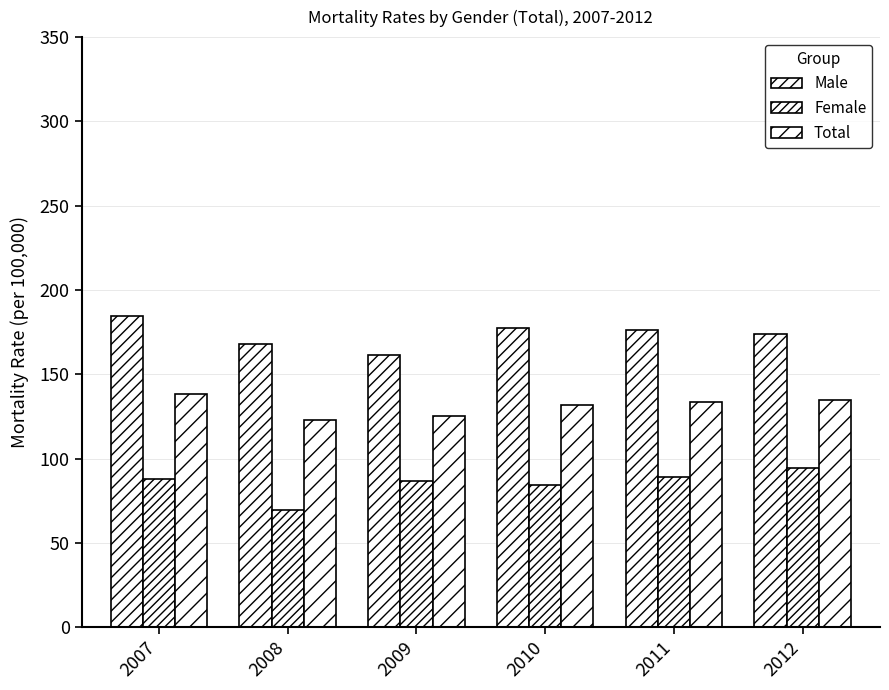

What is the difference between the highest and lowest values at 2012?

79.1